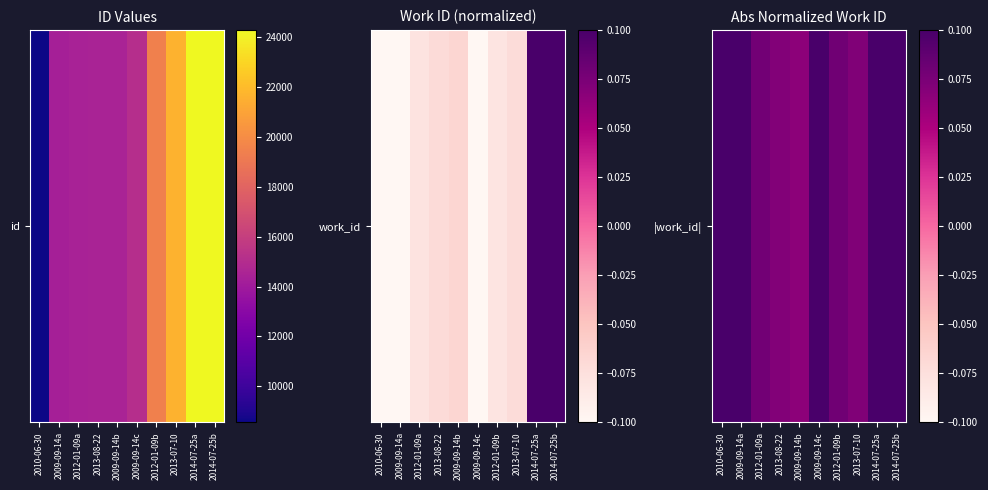

Rank the categories by value from highest to lowest.

2014-07-25a, 2014-07-25b, 2010-06-30, 2009-09-14c, 2009-09-14a, 2012-01-09b, 2012-01-09a, 2013-07-10, 2013-08-22, 2009-09-14b